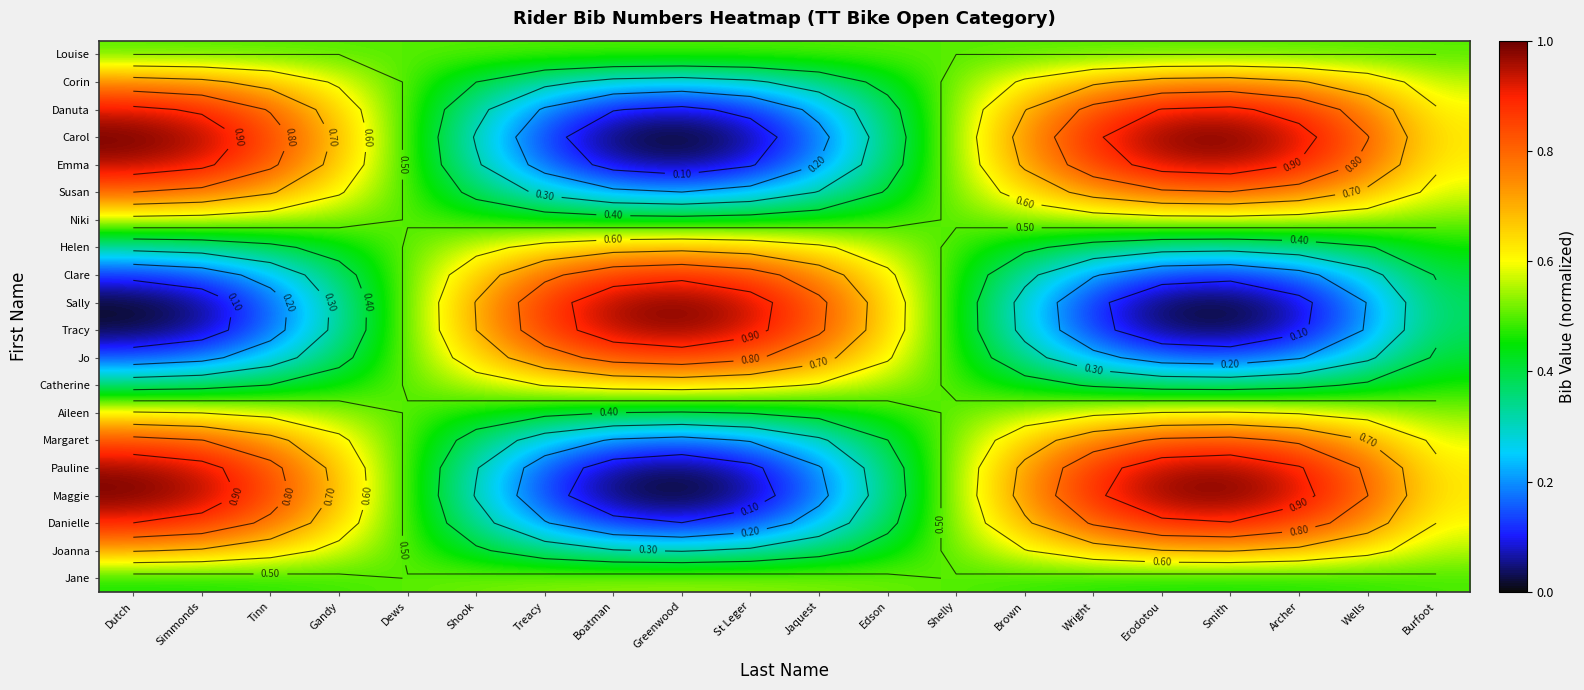

At how many categories does at least one series exceed 0?

20